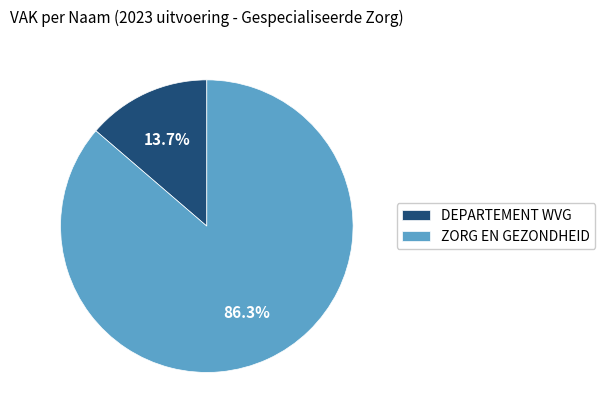

Which has a higher value, DEPARTEMENT WVG or ZORG EN GEZONDHEID?

ZORG EN GEZONDHEID